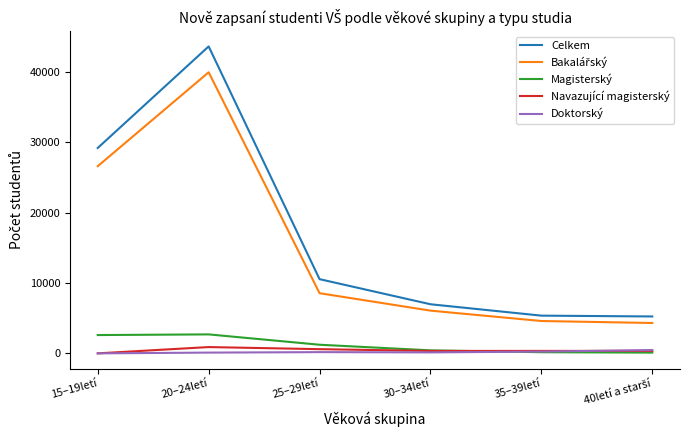

What is the maximum value for Magisterský?

2697